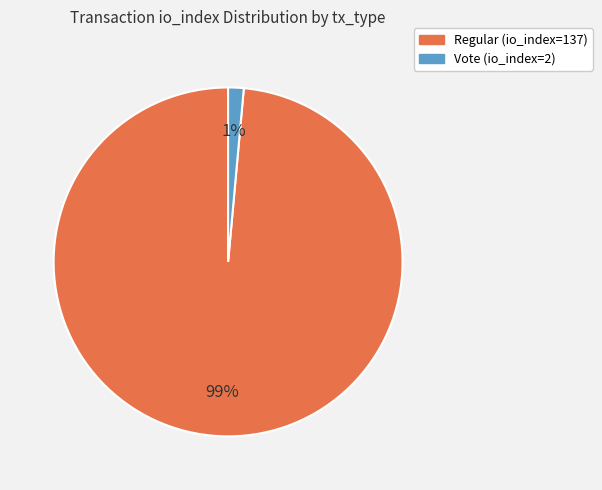

The Regular (io_index=137) slice represents 99% of the pie. True or false?

True